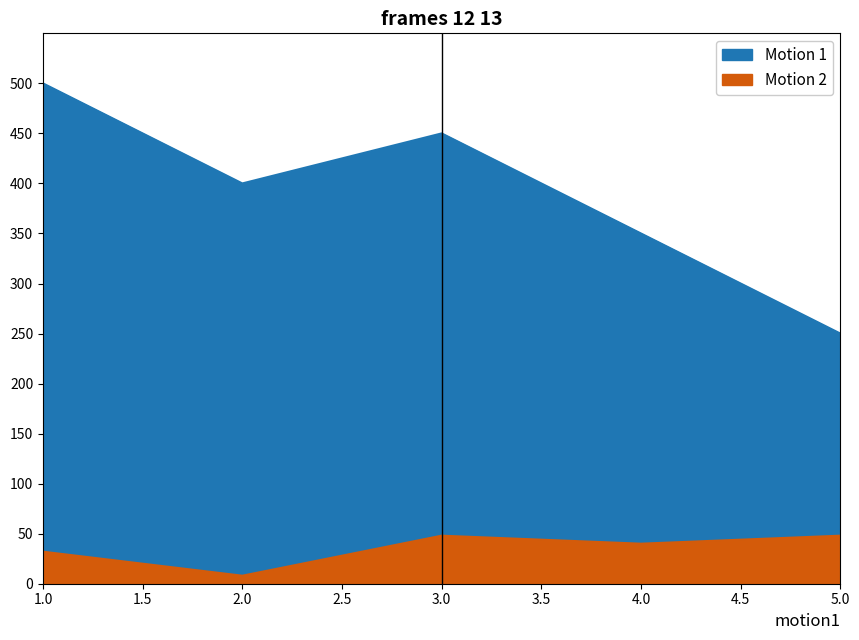

True or false: there are more than 1 points higher than both neighbors.

False